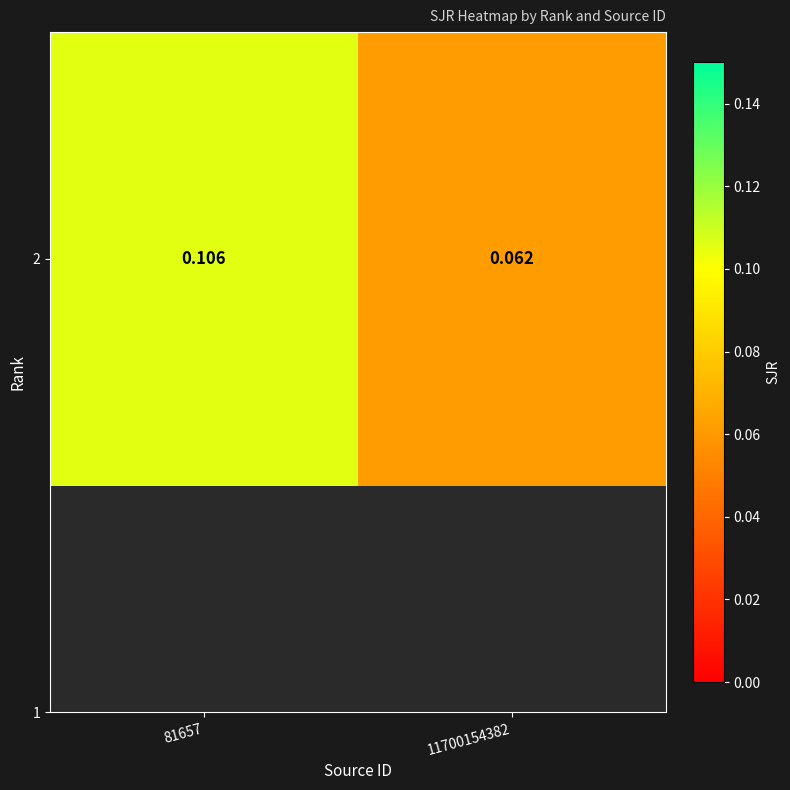

Which has a higher value, 81657 or 11700154382?

81657